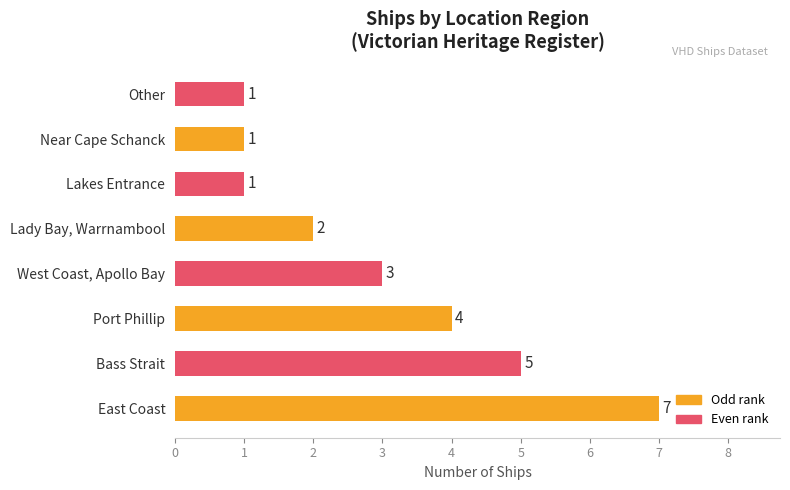

Count the number of data series in this chart.

1